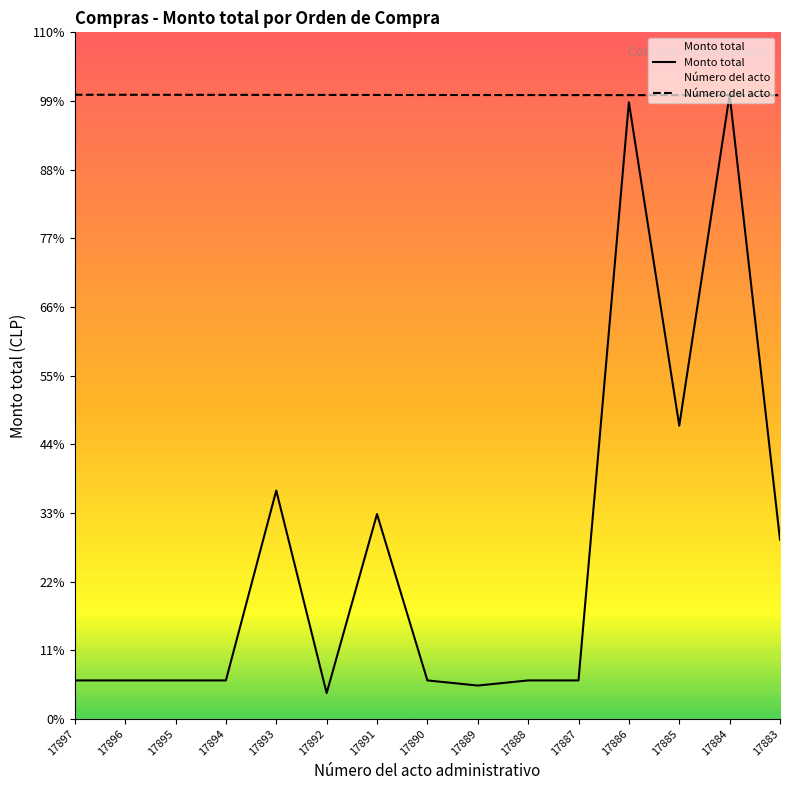

What is the highest value of the Monto total series?

243836.0